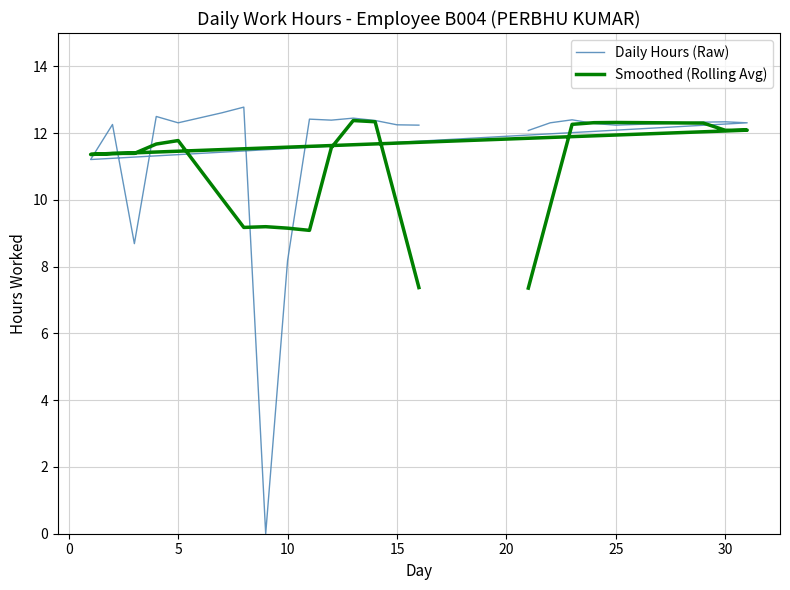

Does the chart display data point markers on the line(s)?

No